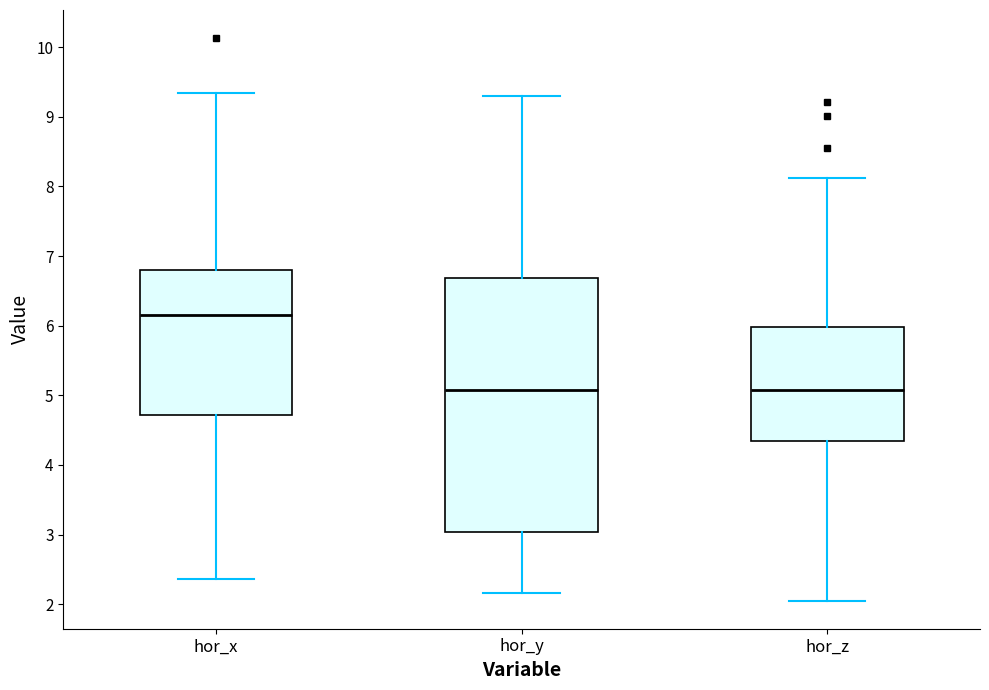

Which box is the tallest, from its lower edge to its upper edge?

hor_y